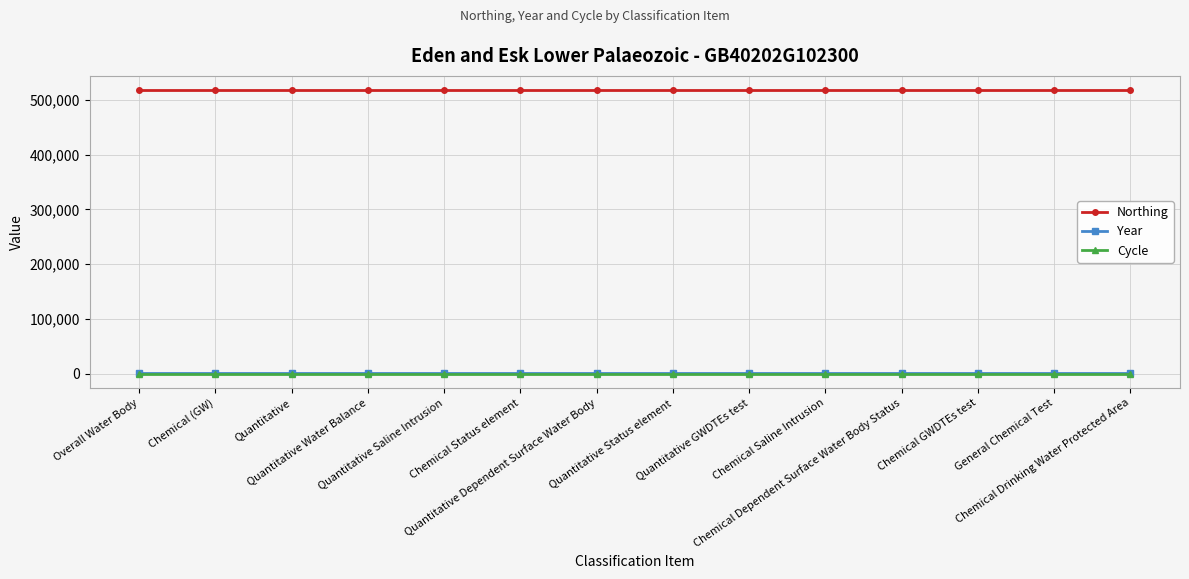

True or false: Year and Northing cross at least once.

False